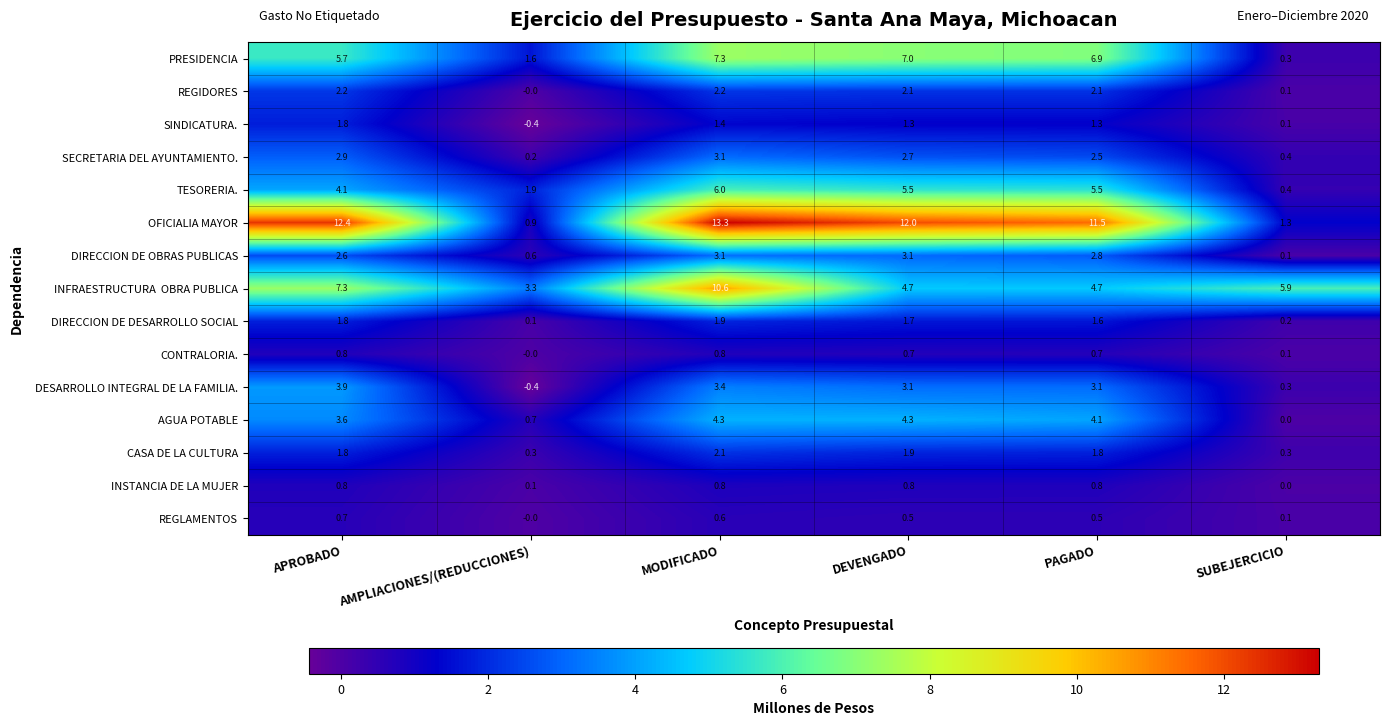

True or false: TESORERIA. has a value of 5.5 at DEVENGADO.

True